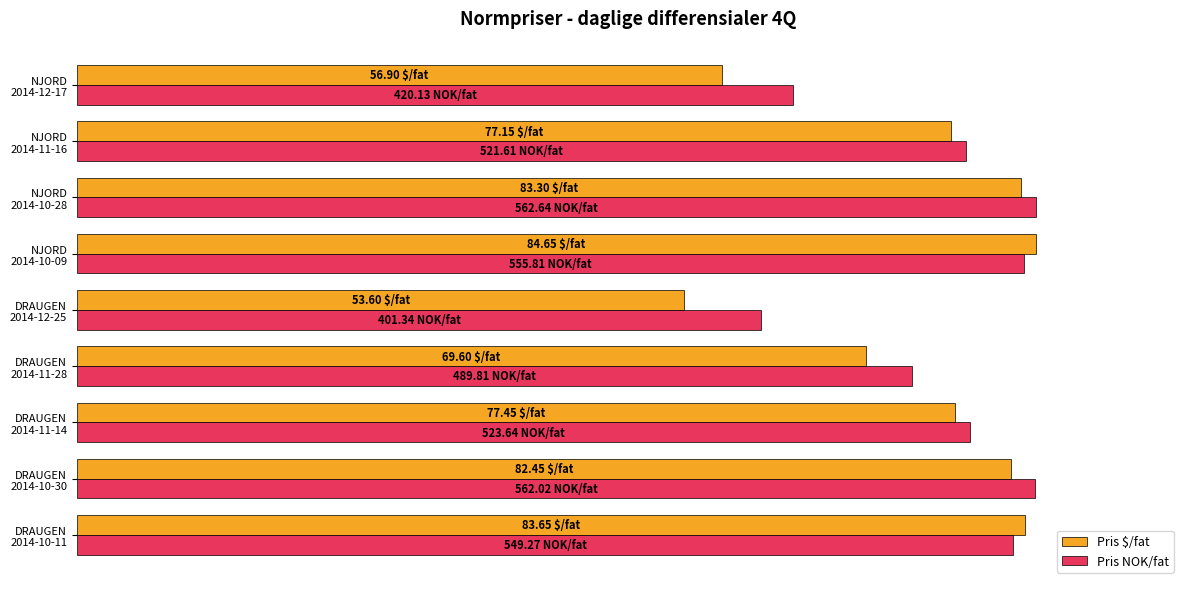

What are all the series names shown in the legend?

Pris $/fat, Pris NOK/fat